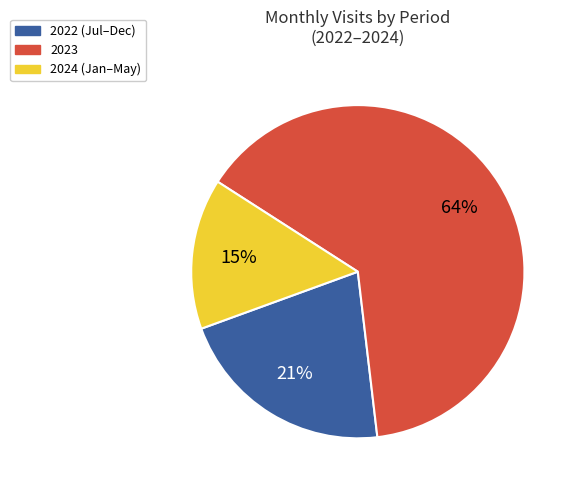

To the nearest percent, what portion does 2023 represent?

64%